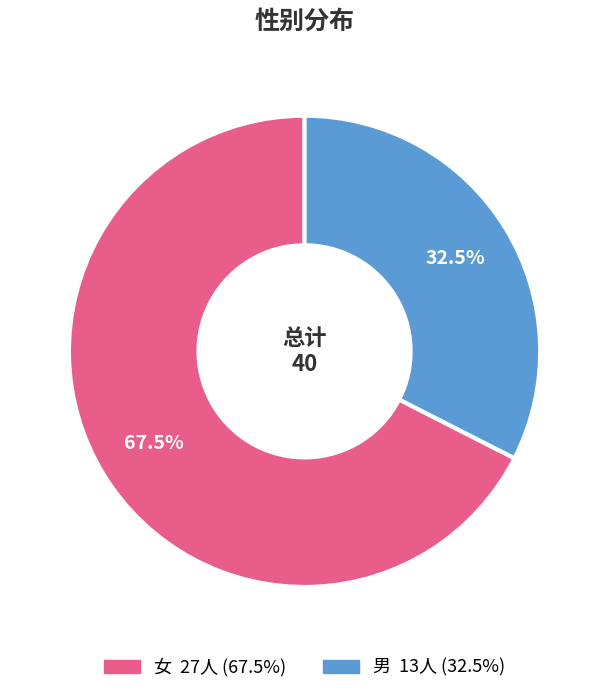

The 女 slice represents 74% of the pie. True or false?

False